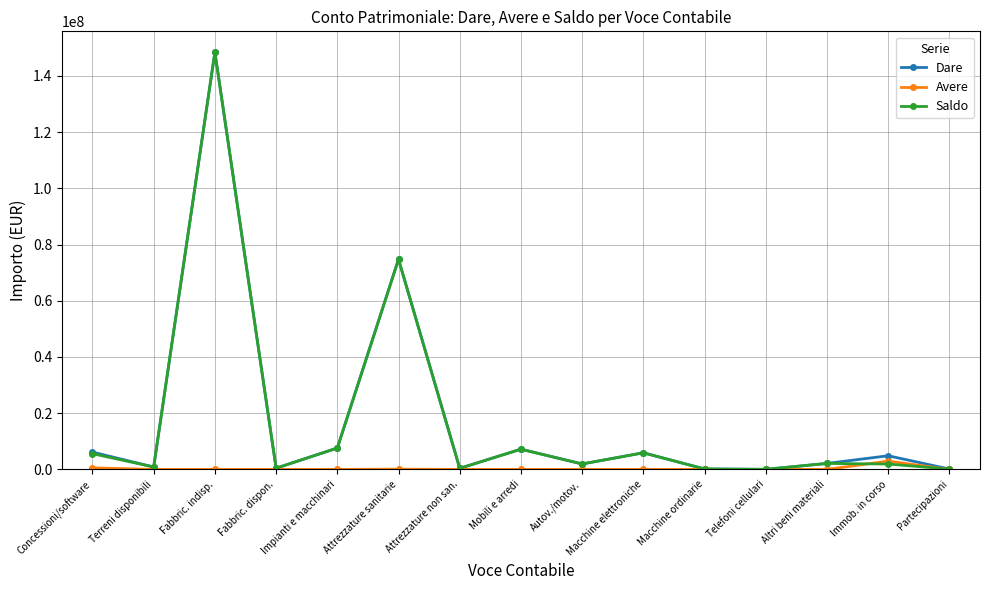

What is the label of the 2nd point from the left?

Terreni disponibili